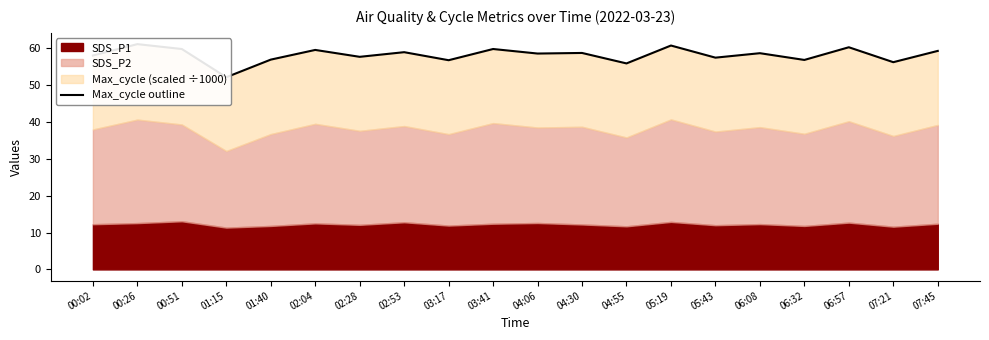

What is the average value?

58.2